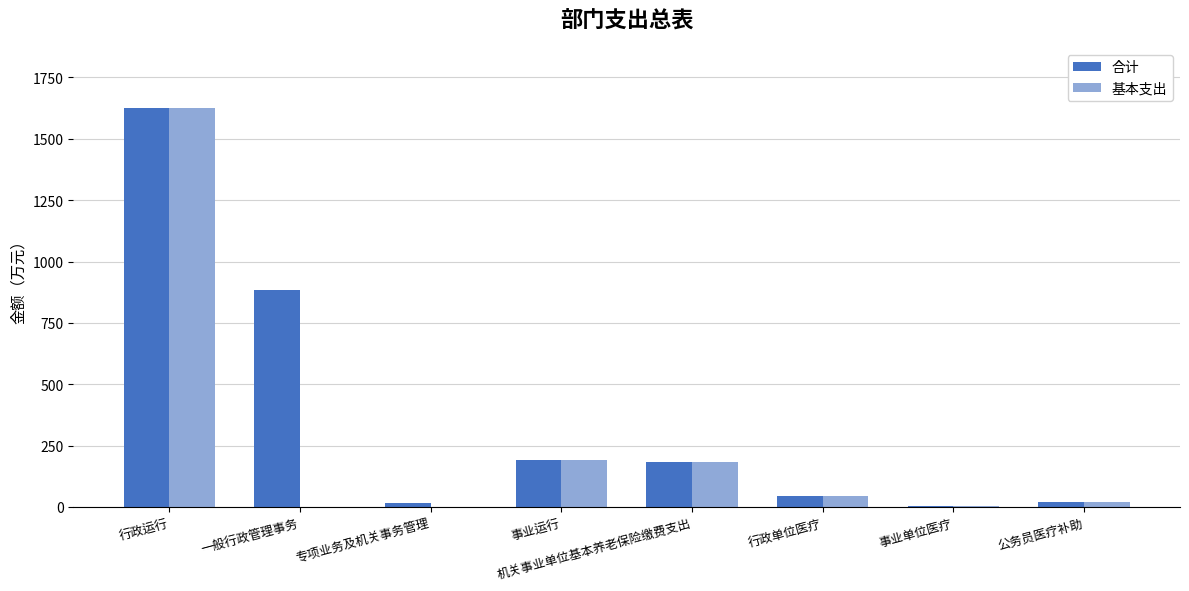

What is the difference between the 基本支出 values at 公务员医疗补助 and 行政单位医疗?

22.1